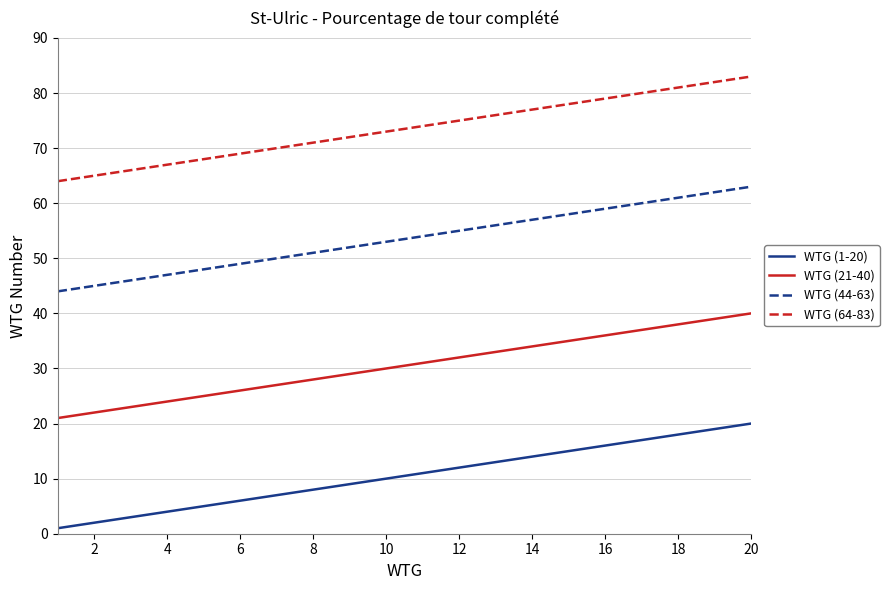

At how many categories does at least one series exceed 39?

20